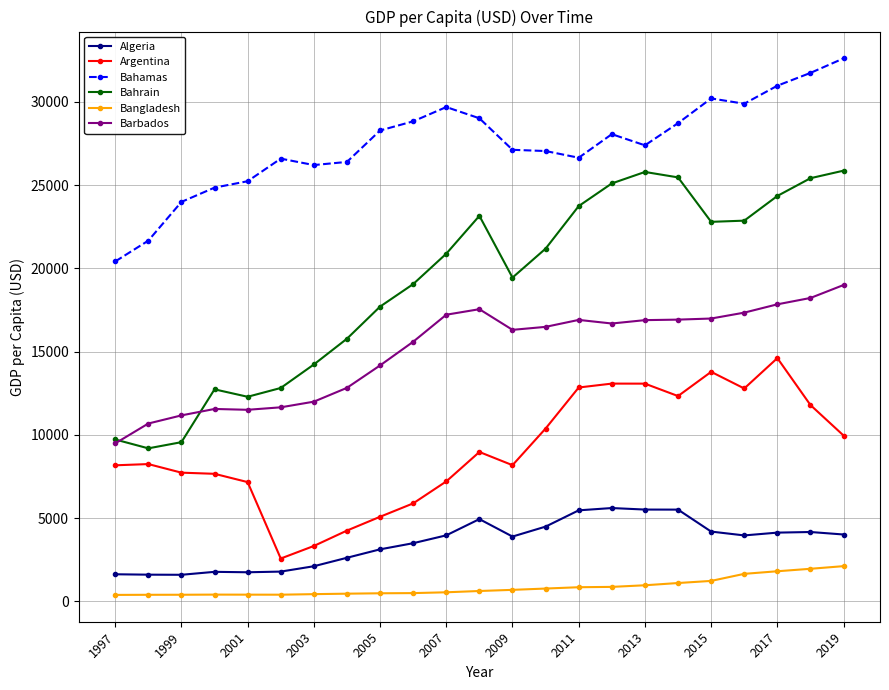

What is the value of the Bahamas point at the 7th from the left?

26204.9